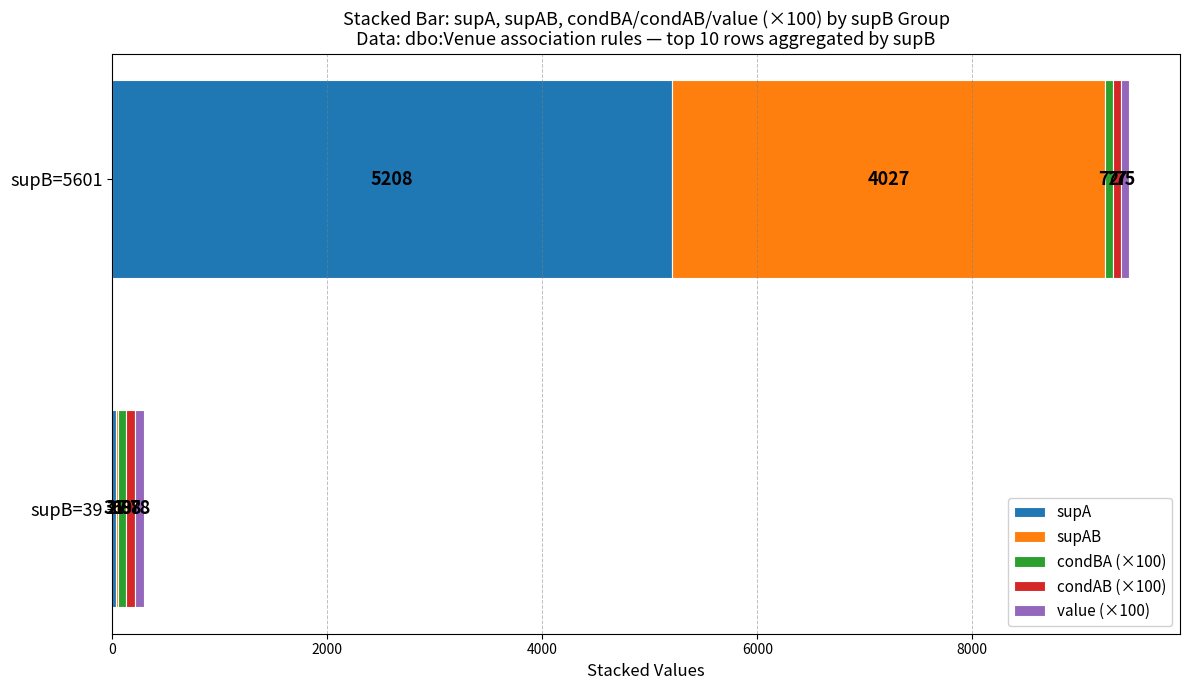

At which category is the sum across all series the highest?

supB=5601